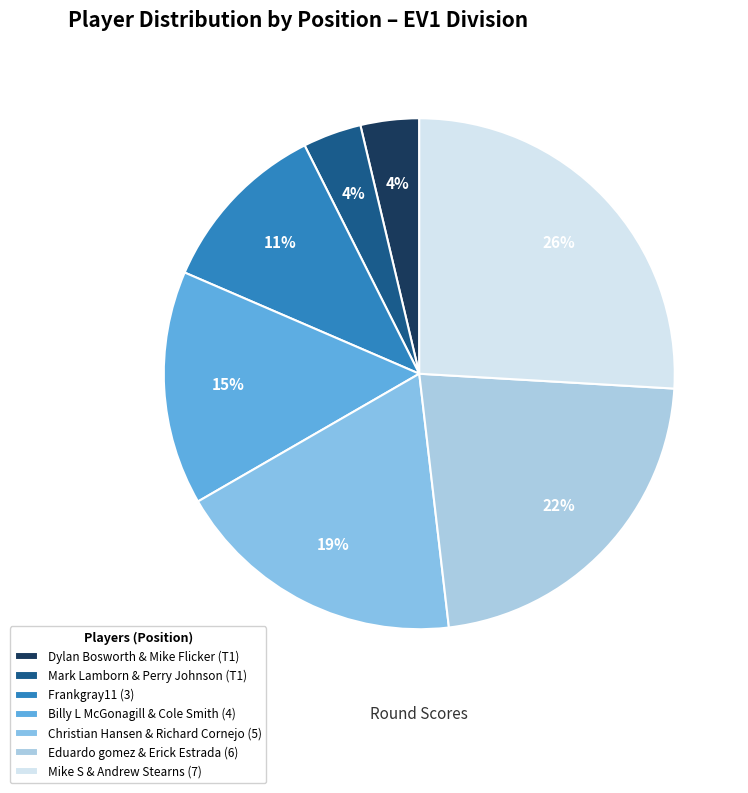

The Billy L McGonagill & Cole Smith (4) slice represents 15% of the pie. True or false?

True